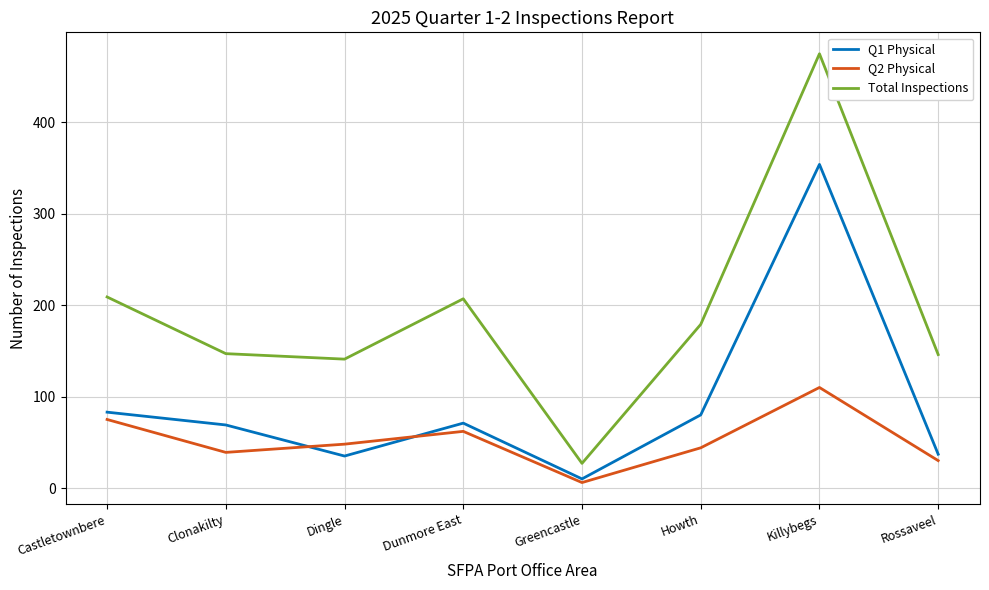

What position from the left is Greencastle?

5